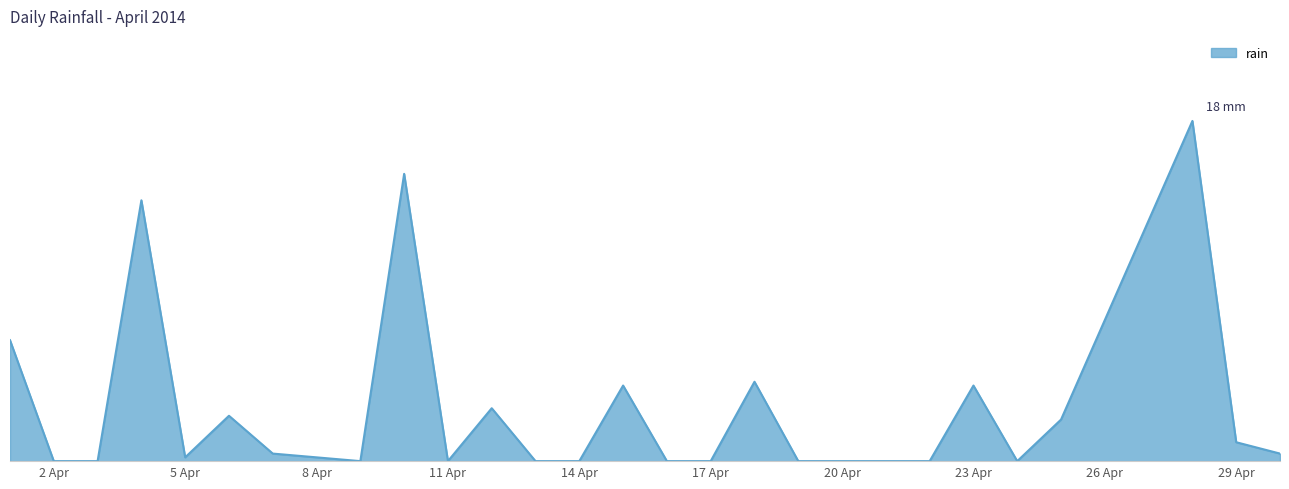

Does the chart display data point markers on the line(s)?

No